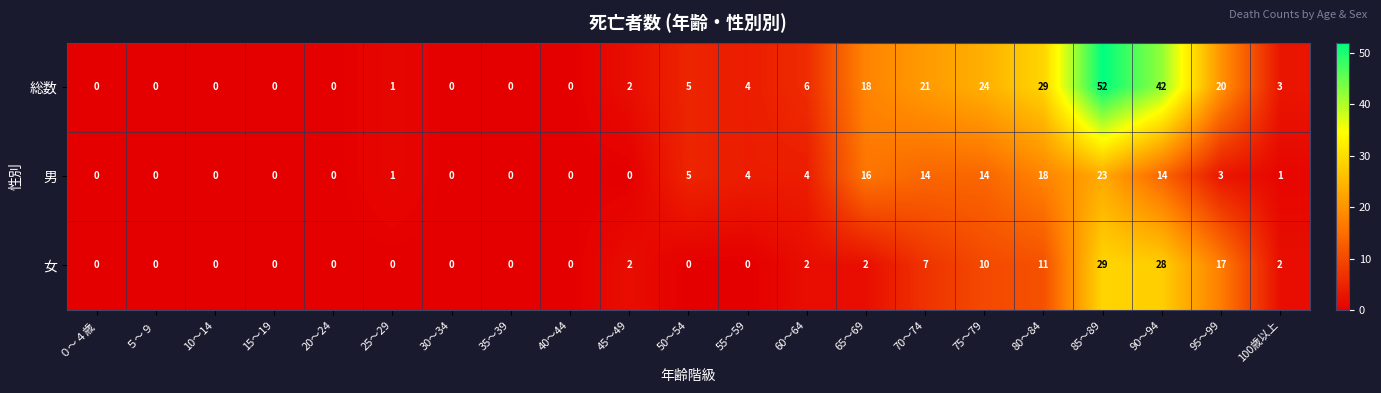

List the series in order of their peak value, highest first.

総数, 女, 男